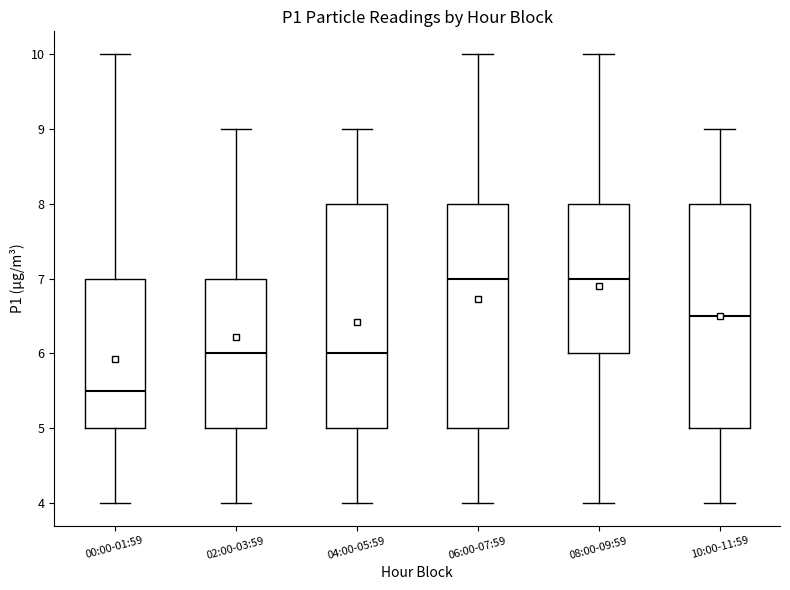

Reading left to right, read every box against the y-axis: the position of its median line, the range the box covers, and the ends of its whiskers. The values are not printed on the chart, so give them approximately, as read against the axis.

00:00-01:59: median 5.5, box 5.0 to 7.0, whiskers 4.0 to 10.0
02:00-03:59: median 6.0, box 5.0 to 7.0, whiskers 4.0 to 9.0
04:00-05:59: median 6.0, box 5.0 to 8.0, whiskers 4.0 to 9.0
06:00-07:59: median 7.0, box 5.0 to 8.0, whiskers 4.0 to 10.0
08:00-09:59: median 7.0, box 6.0 to 8.0, whiskers 4.0 to 10.0
10:00-11:59: median 6.5, box 5.0 to 8.0, whiskers 4.0 to 9.0